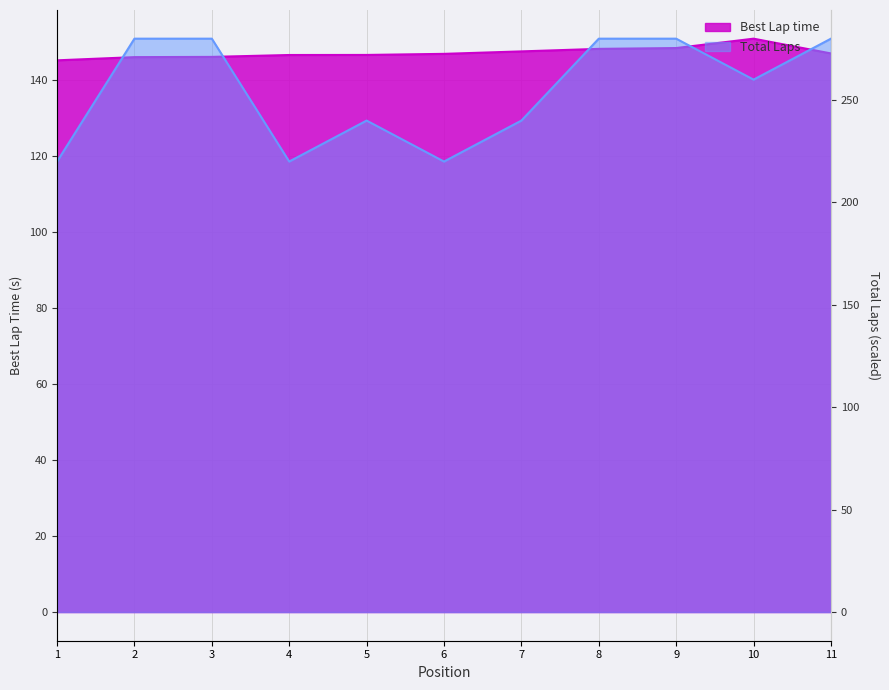

How many data points in Total Laps are above 260?

5